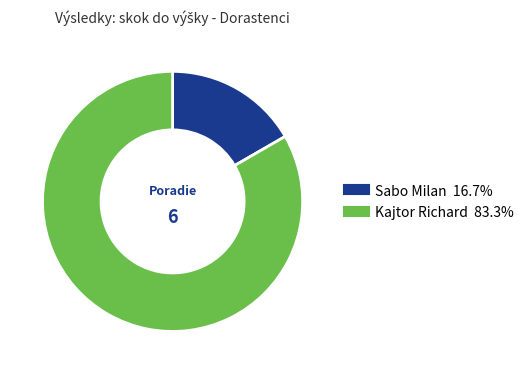

How many segments does this pie chart have?

2